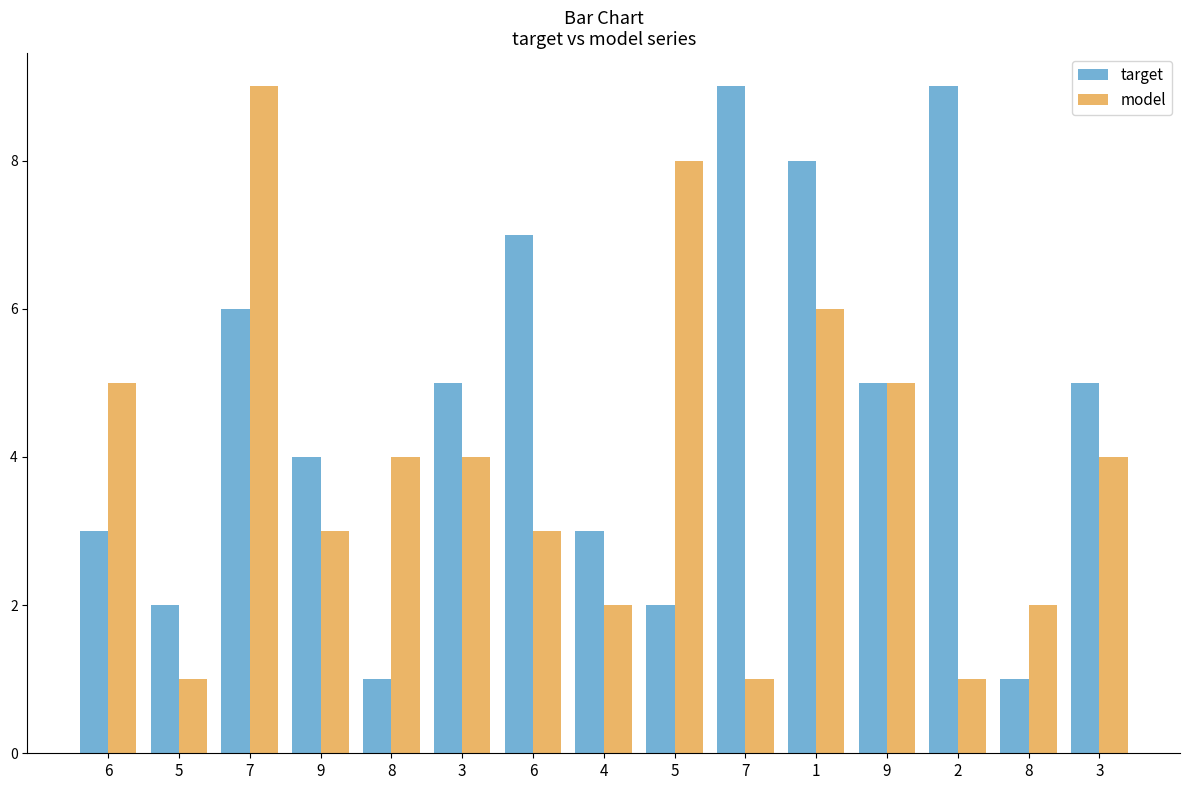

Are the bars horizontal?

No